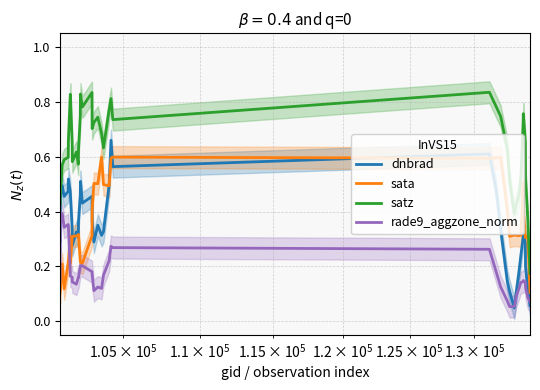

How many intersections are there between dnbrad and rade9_aggzone_norm?

3